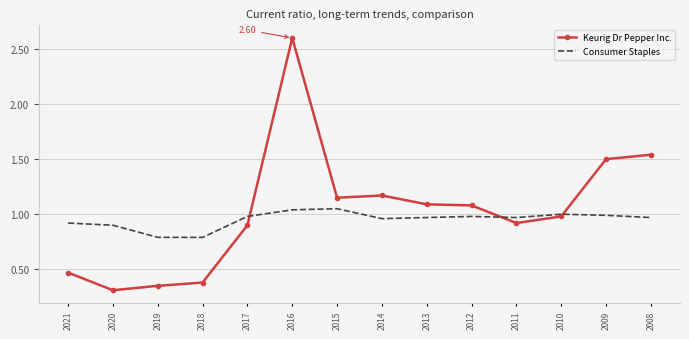

Which series has the widest spread of values?

Keurig Dr Pepper Inc.